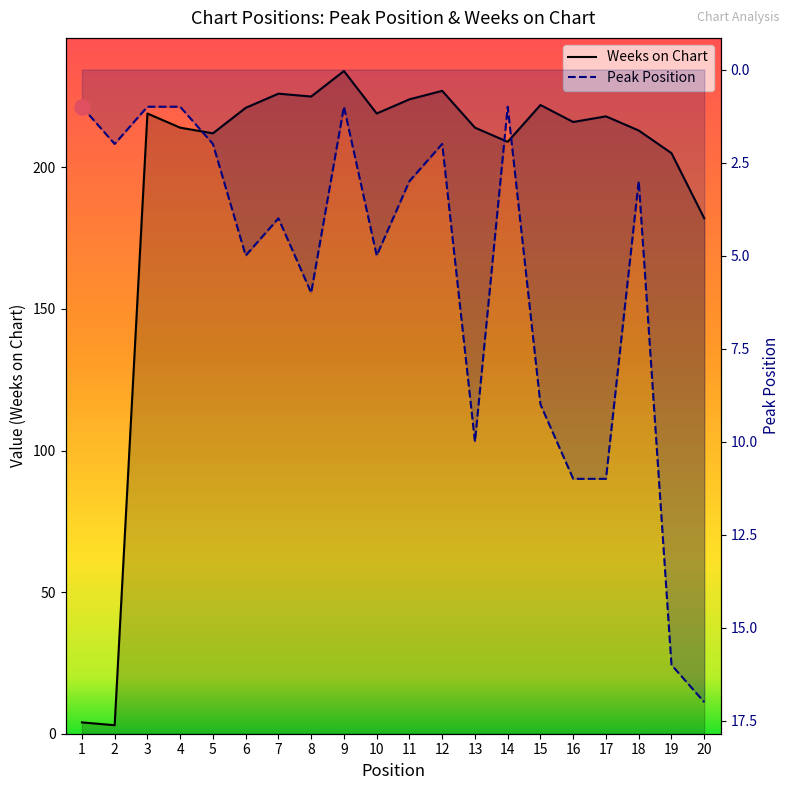

Is the value of Weeks on Chart at 17 greater than the value of Peak Position at 17?

Yes